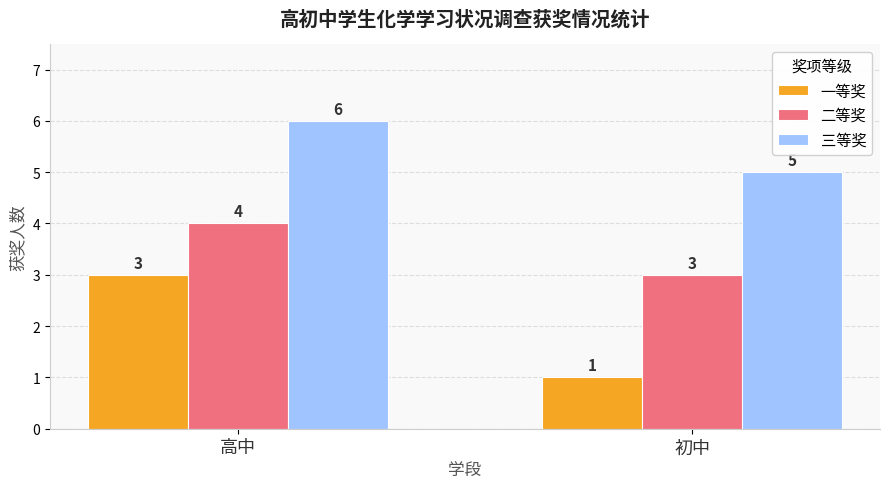

Rank the series at 初中 from highest to lowest value.

三等奖, 二等奖, 一等奖